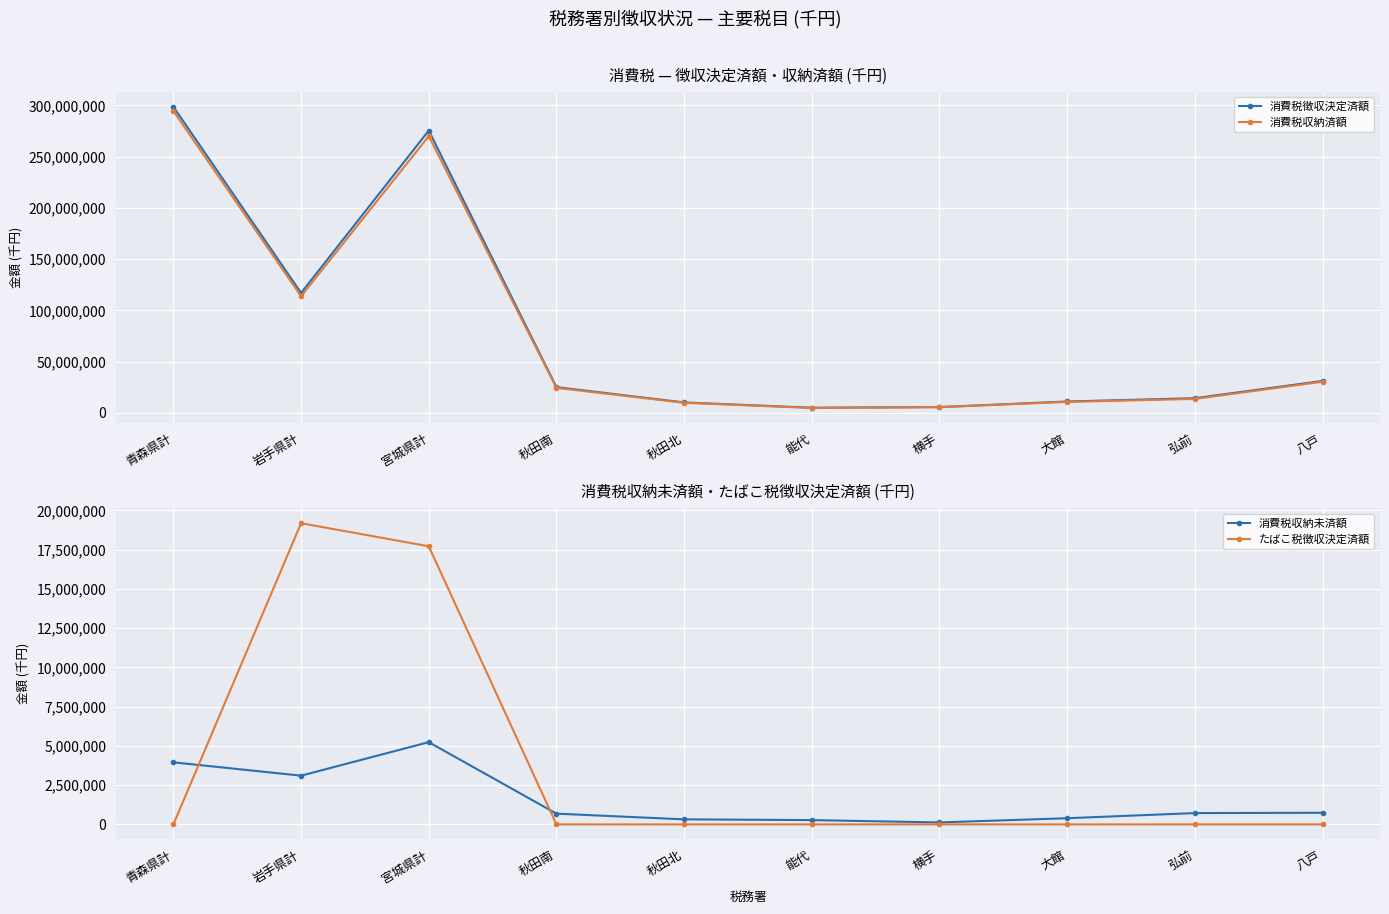

Reading left to right, what are all the values shown in this chart?

消費税徴収決定済額: 298643175	116991463	275473295	25038879	10094498	4955109	5596647	11029192	14254878	31077712
消費税収納済額: 294548416	113790605	269997324	24329812	9757953	4672123	5466359	10626262	13508725	30314621
消費税収納未済額: 3953338	3103946	5238059	684982	322101	273700	125607	393779	721319	741017
たばこ税徴収決定済額: 2002	19182440	17713467	320	136	106	89	147	261	527